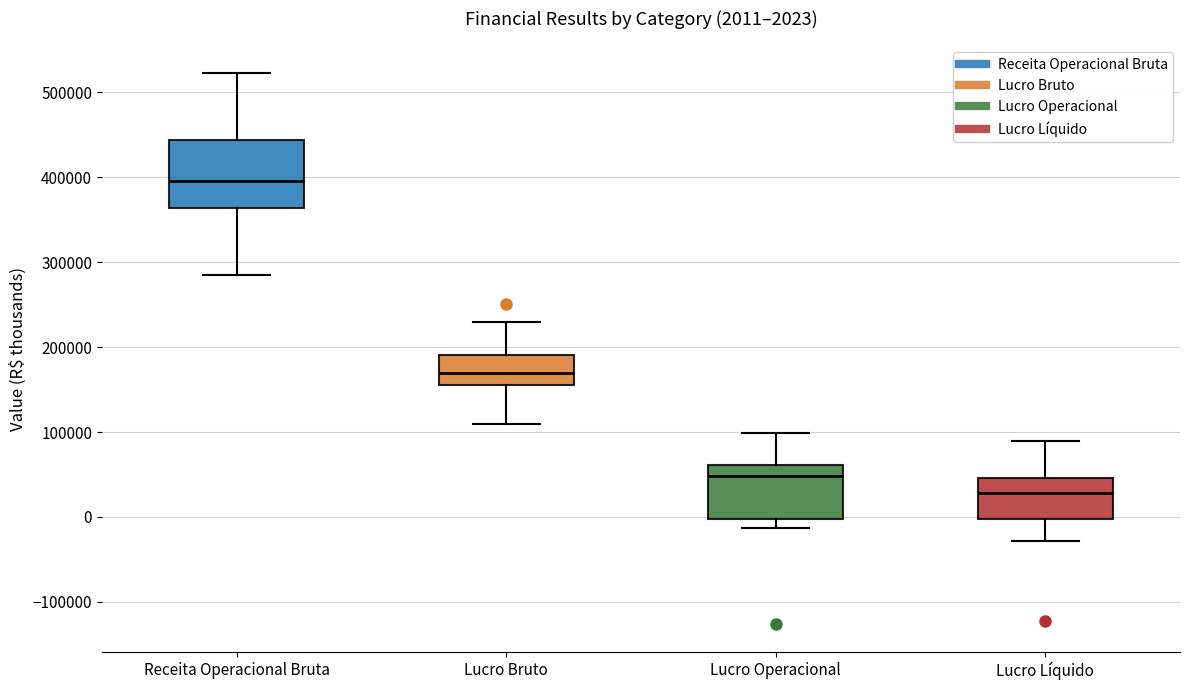

Which box is the tallest, from its lower edge to its upper edge?

Receita Operacional Bruta